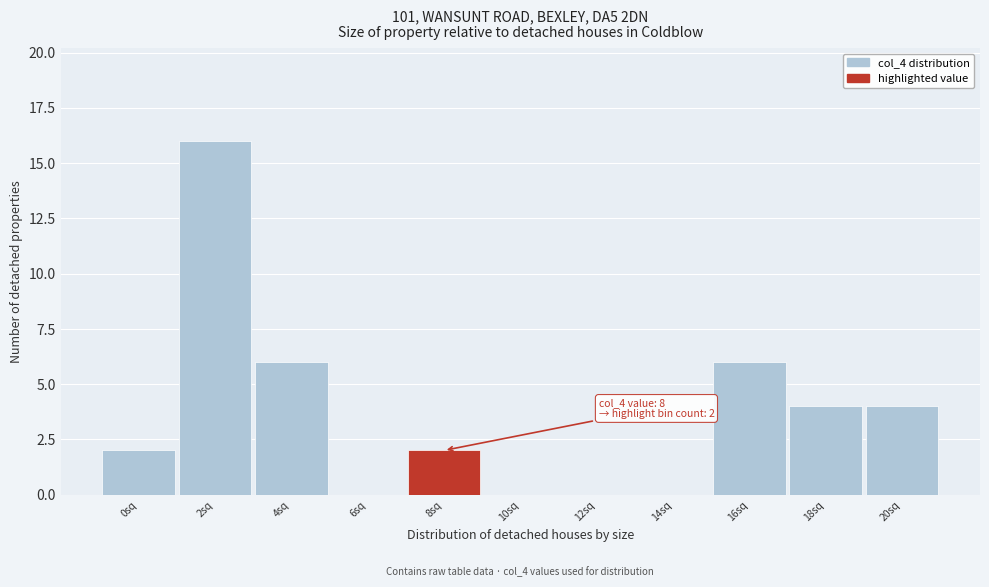

Reading left to right, extract all data points from this chart.

0sq=2	2sq=16	4sq=6	6sq=0	8sq=2	10sq=0	12sq=0	14sq=0	16sq=6	18sq=4	20sq=4